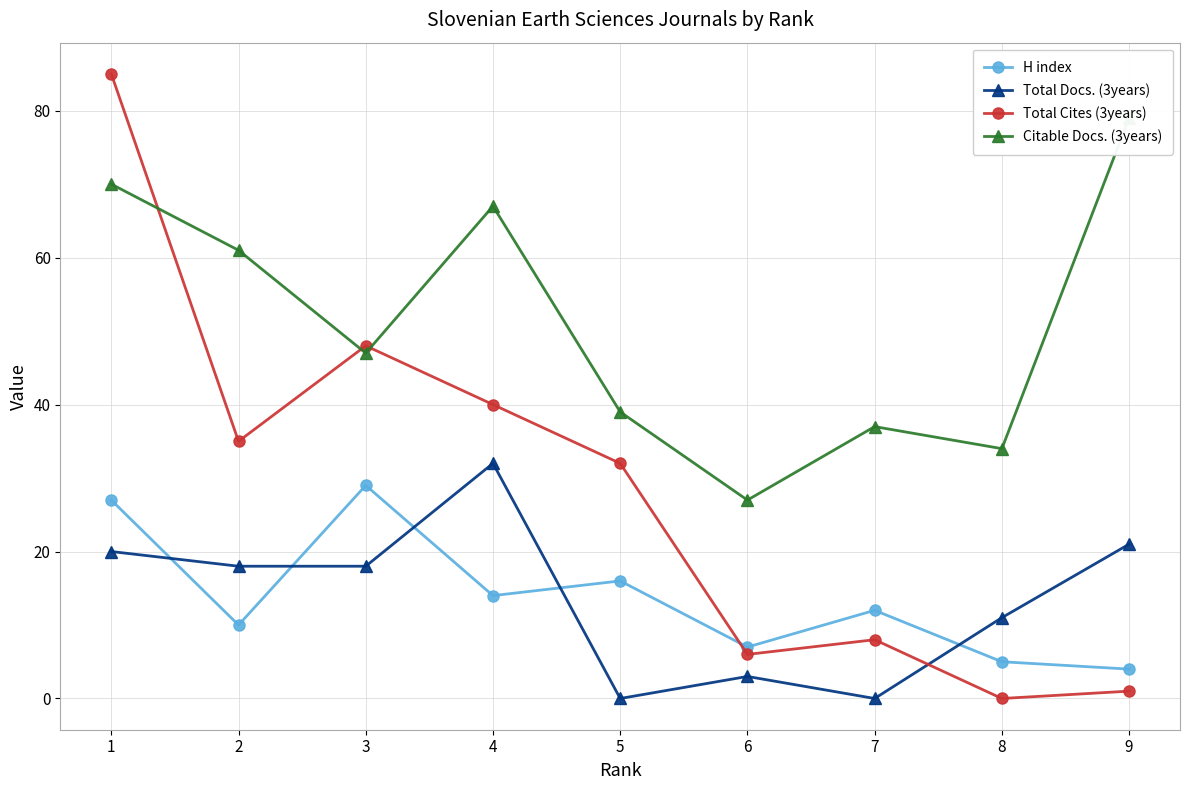

How many interior local valleys does the Total Cites (3years) series have?

3